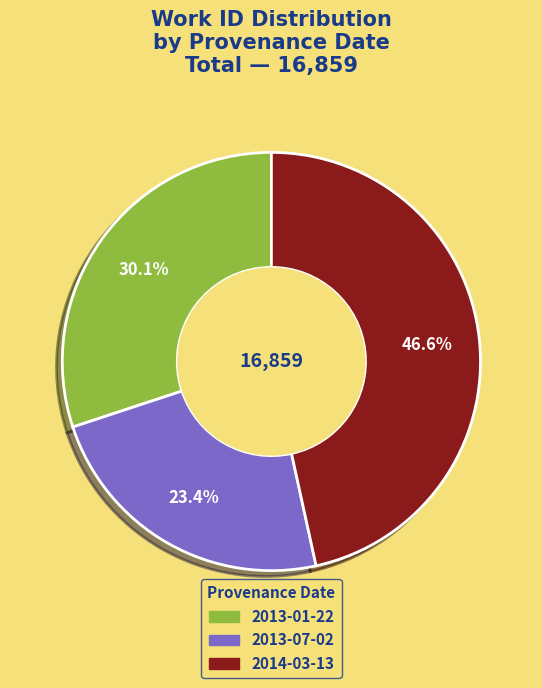

Combined, do 2013-01-22 and 2013-07-02 account for over 50%?

Yes